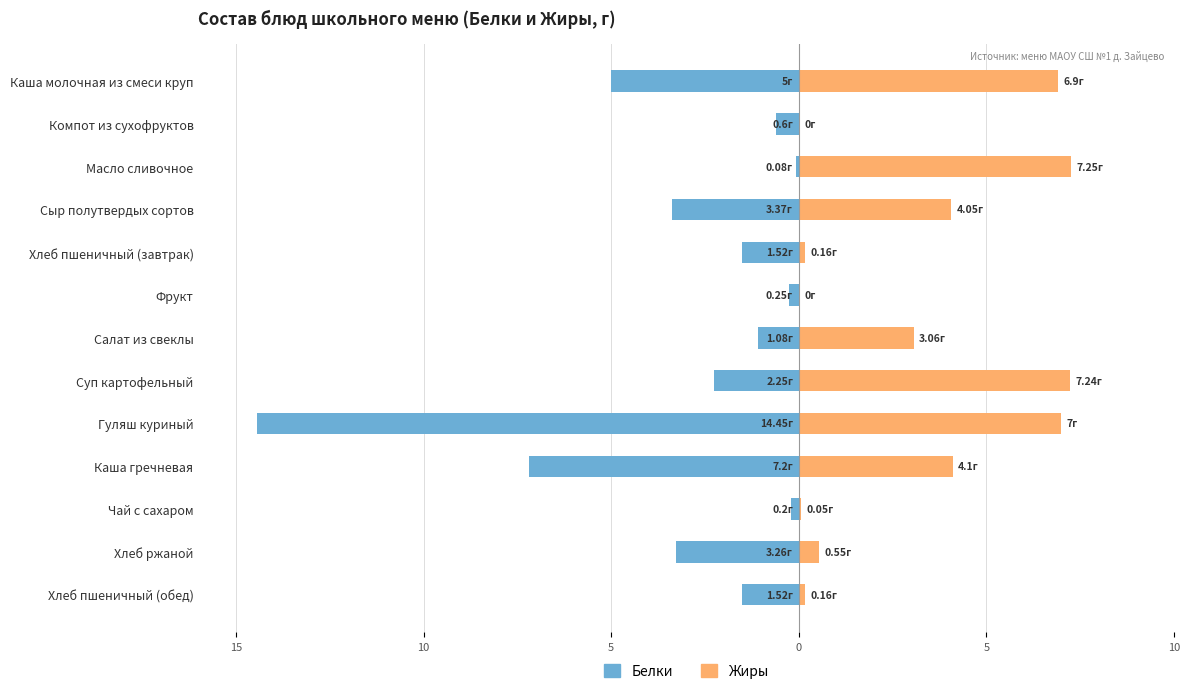

At Компот из сухофруктов, list the series in order from largest to smallest.

Жиры, Белки